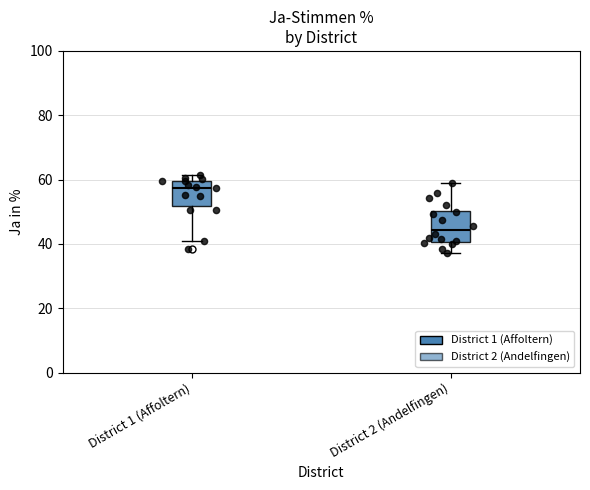

Reading left to right, read every box against the y-axis: the position of its median line, the range the box covers, and the ends of its whiskers. The values are not printed on the chart, so give them approximately, as read against the axis.

District 1 (Affoltern): median 58, box 52 to 60, whiskers 40 to 62
District 2 (Andelfingen): median 44, box 40 to 50, whiskers 38 to 60